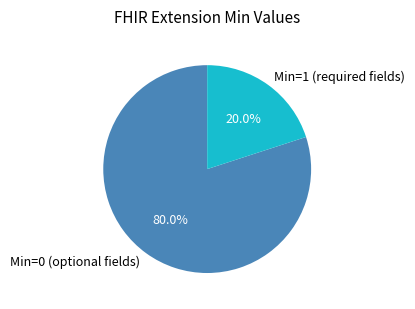

Is Min=1 (required fields) the majority of the pie?

No